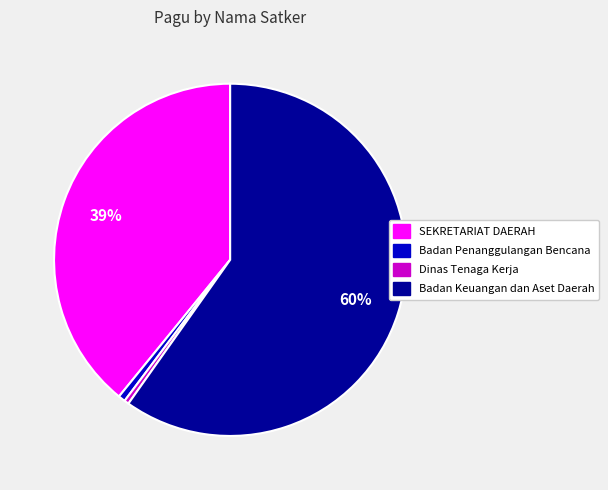

Which category has the biggest portion of the pie?

Badan Keuangan dan Aset Daerah